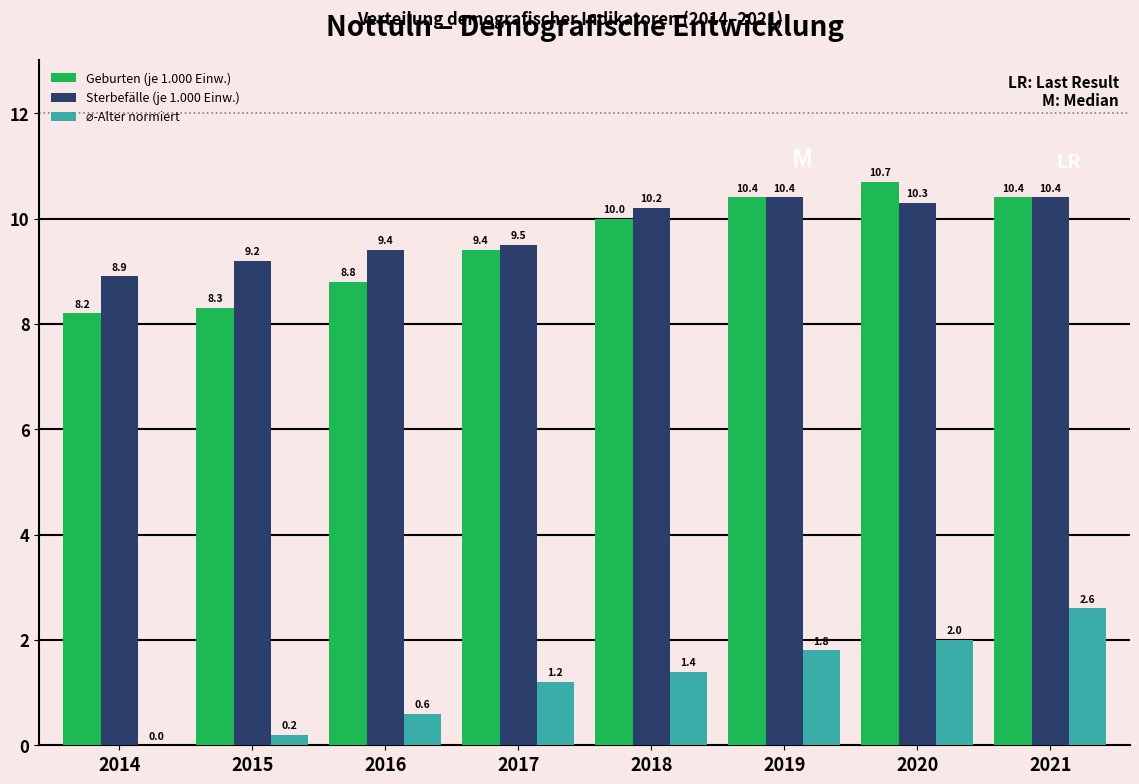

Which series has the largest total across all categories?

Sterbefälle (je 1.000 Einw.)